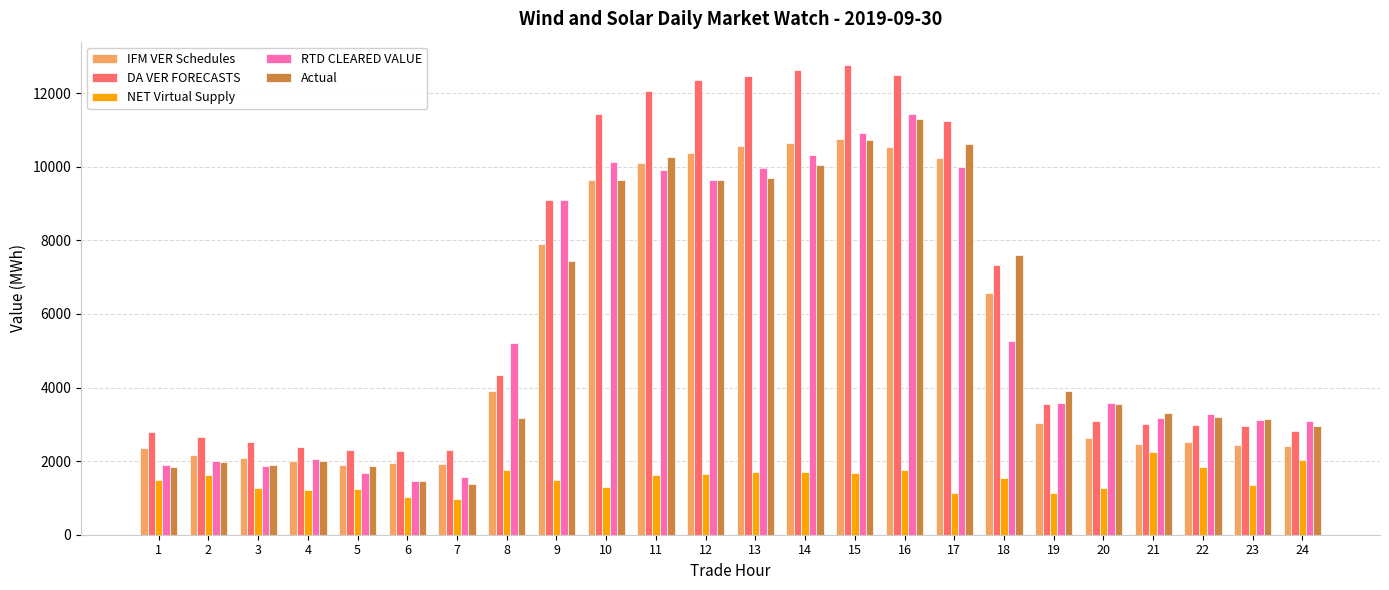

Where does the DA VER FORECASTS series first go above 3557?

8